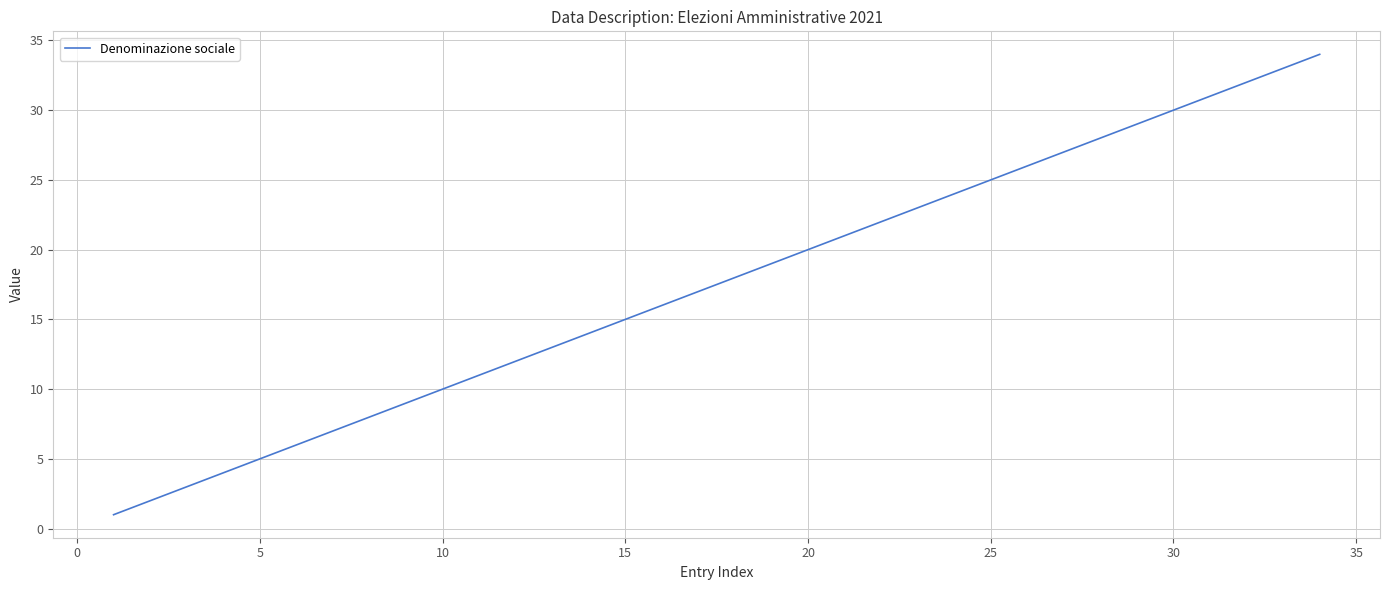

What is the difference between the maximum and minimum values?

33